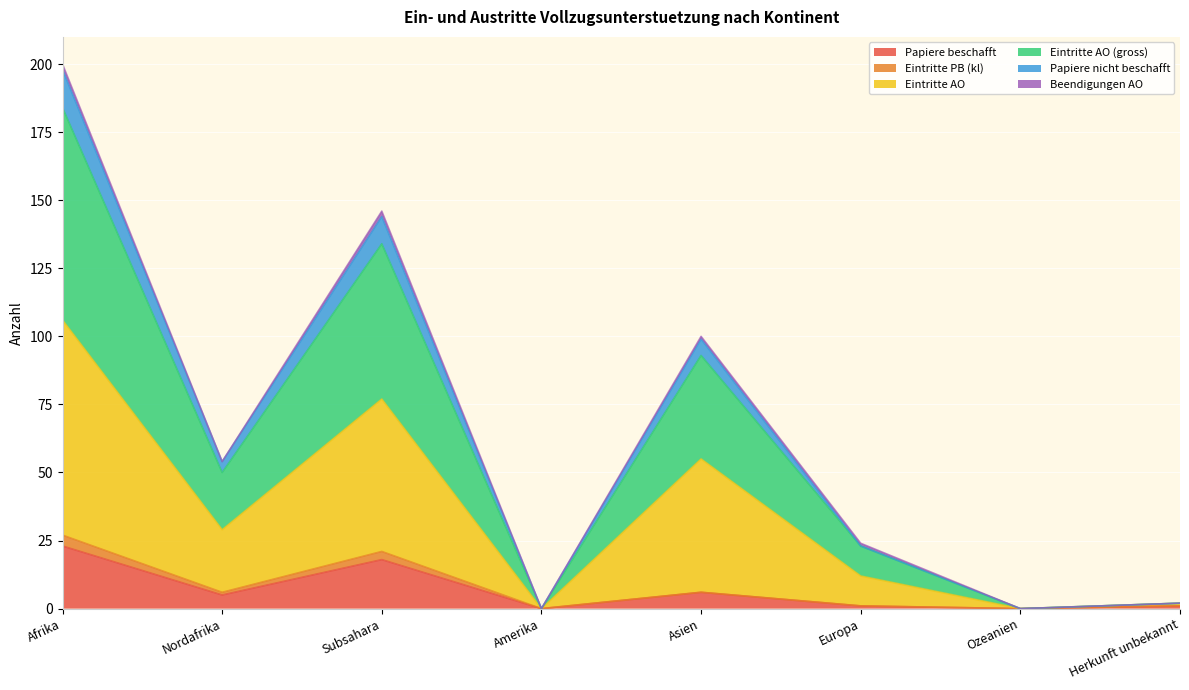

At which category is the sum across all series the highest?

Afrika